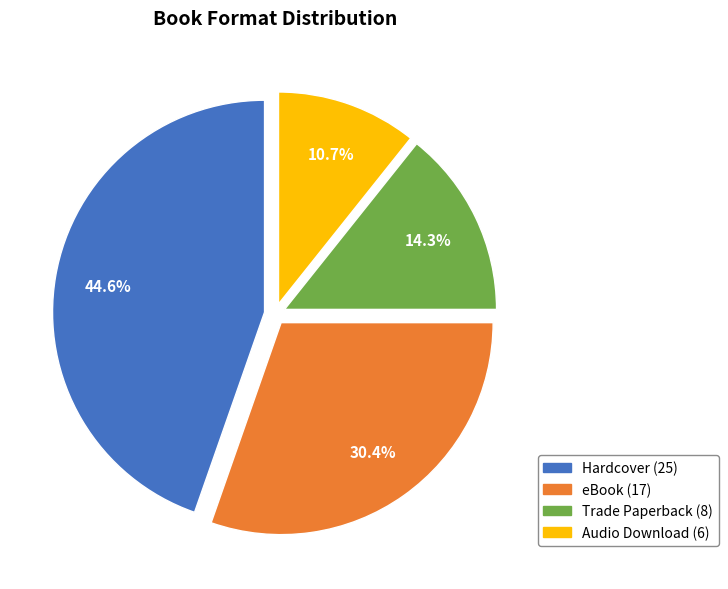

Does eBook account for over 50% of the chart?

No